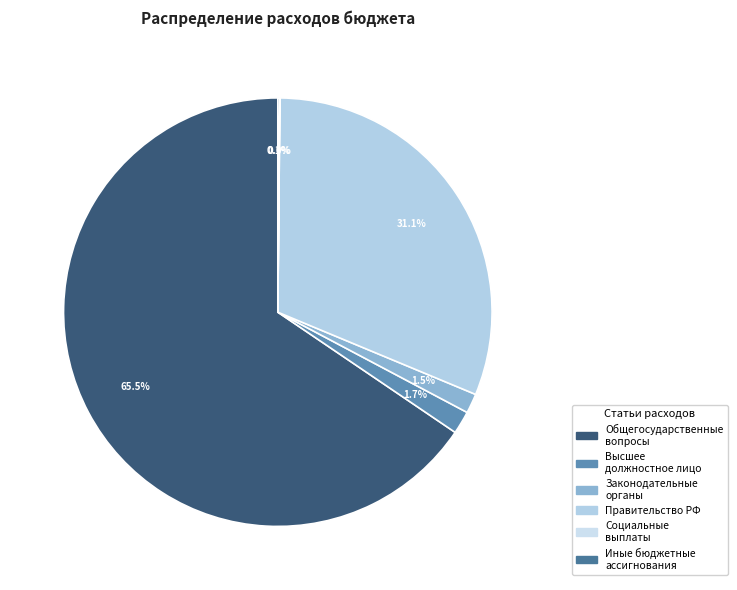

How many segments does this pie chart have?

6